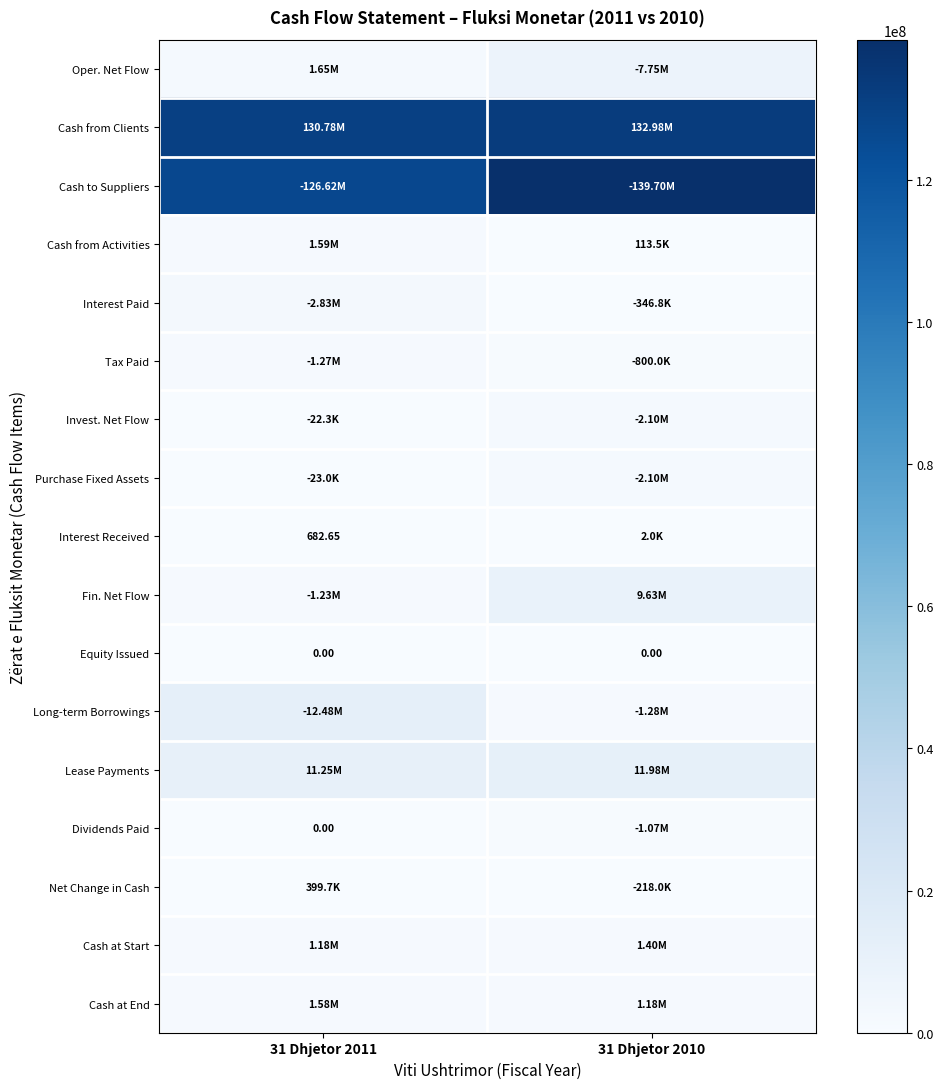

At which label is Lease Payments closest to 11618520?

31 Dhjetor 2011